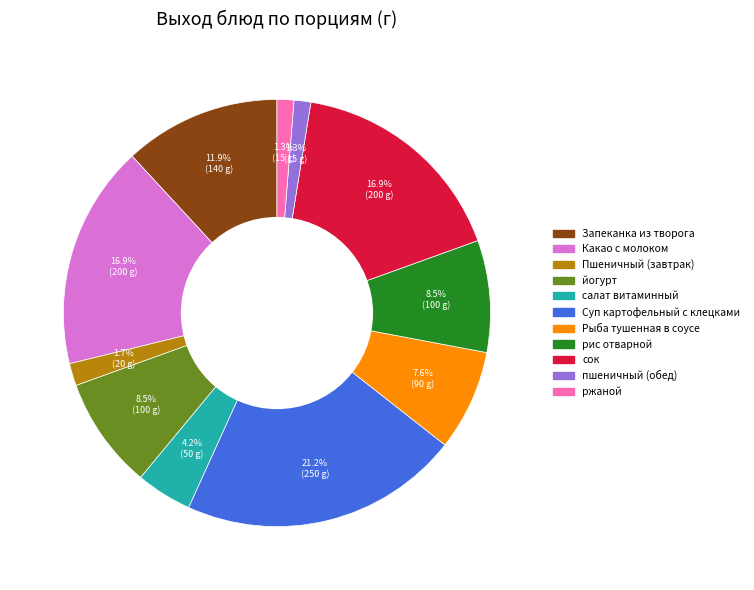

True or false: рис отварной accounts for 22% of the total.

False